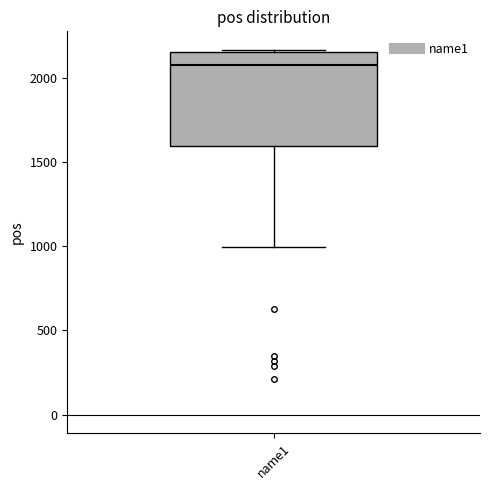

Read this box plot against the y-axis: the position of the median line, the range covered by the box, and the ends of both whiskers. The values are not printed on the chart, so give them approximately, as read against the axis.

median 2100, box 1600 to 2150, whiskers 1000 to 2150 (just above the box's upper edge)